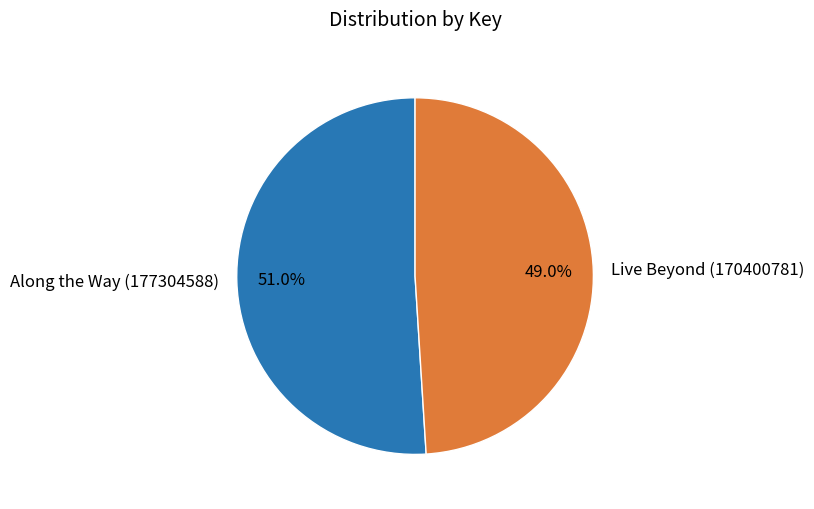

What percentage is NOT represented by Live Beyond (170400781)?

51.0%